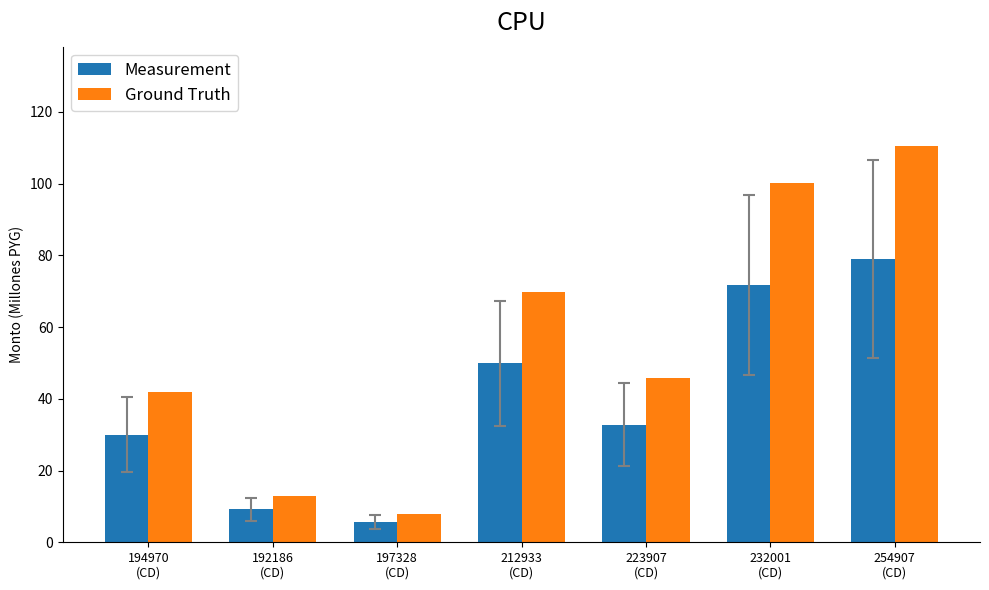

Where is Measurement nearest to the value 42?

212933
(CD)